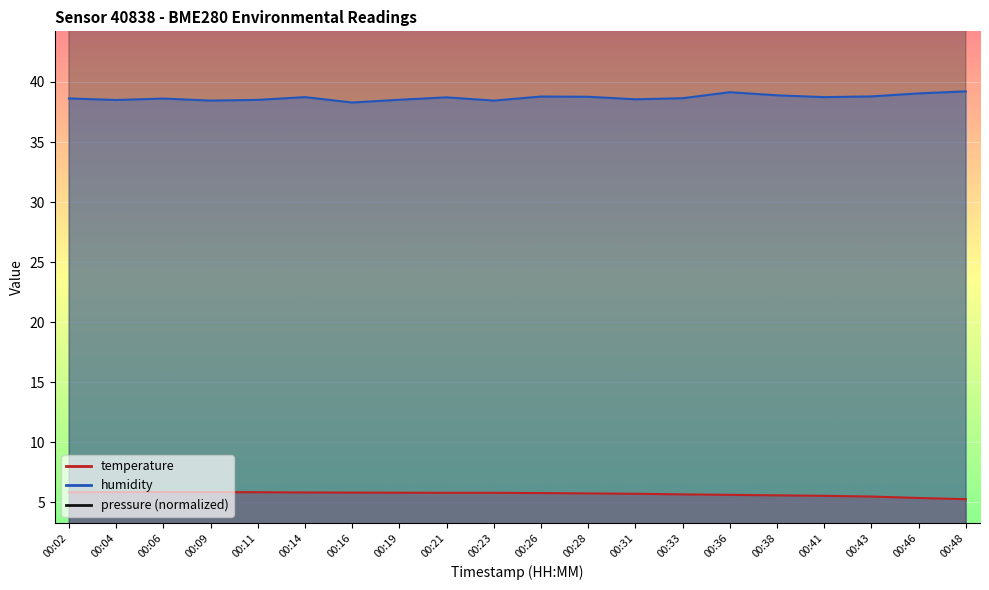

Rank the categories by temperature value from lowest to highest.

00:48, 00:46, 00:43, 00:41, 00:38, 00:36, 00:33, 00:31, 00:28, 00:26, 00:21, 00:23, 00:19, 00:16, 00:14, 00:02, 00:11, 00:04, 00:09, 00:06